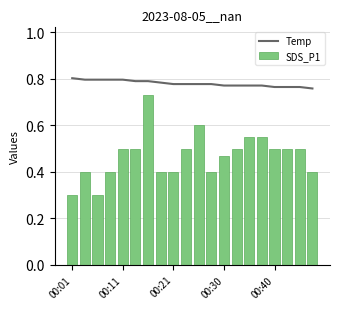

The SDS_P1 series shows 0.3 at 00:40. True or false?

False